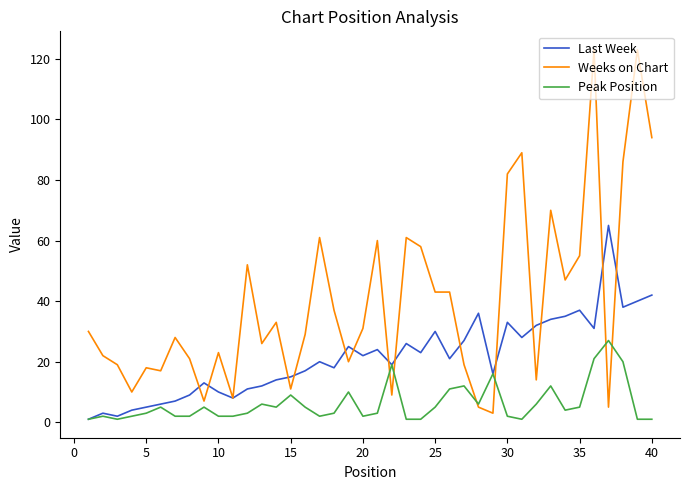

Which series has the widest spread of values?

Weeks on Chart